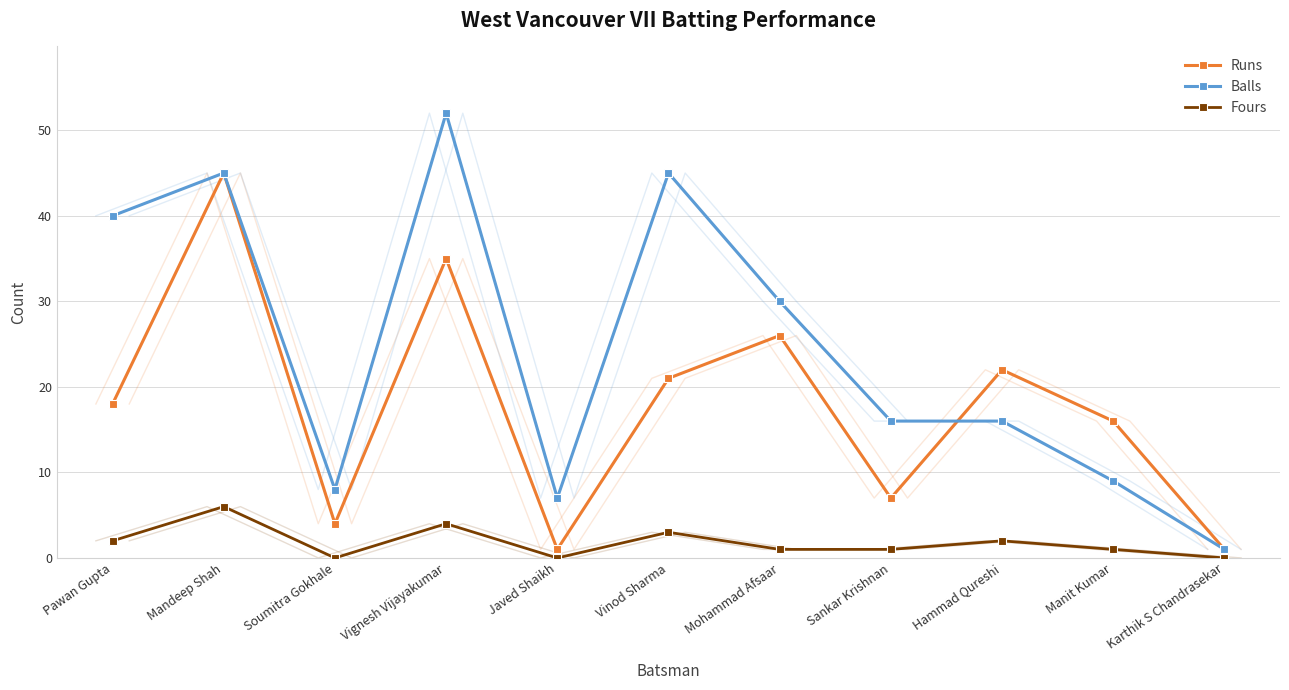

What is the label of the 10th point from the left?

Manit Kumar